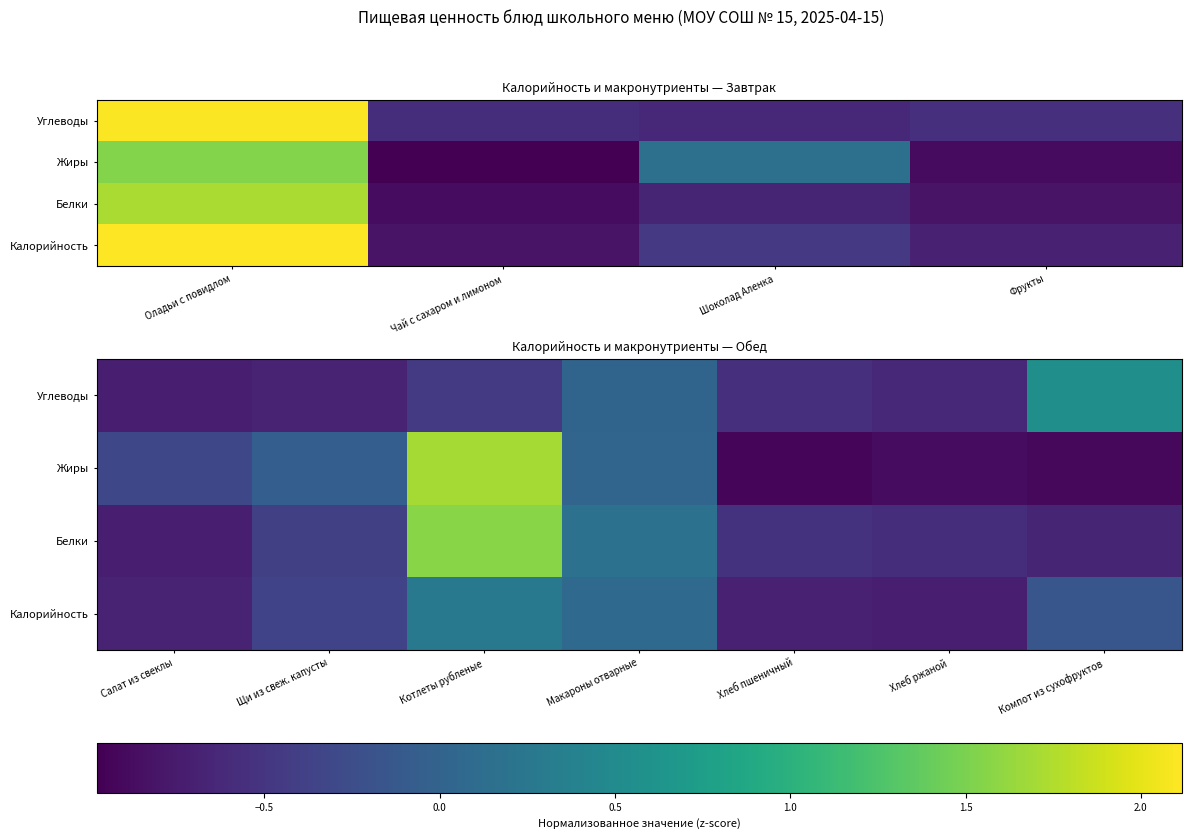

What is the spread (max minus min) of values at Компот из сухофруктов?

1.5